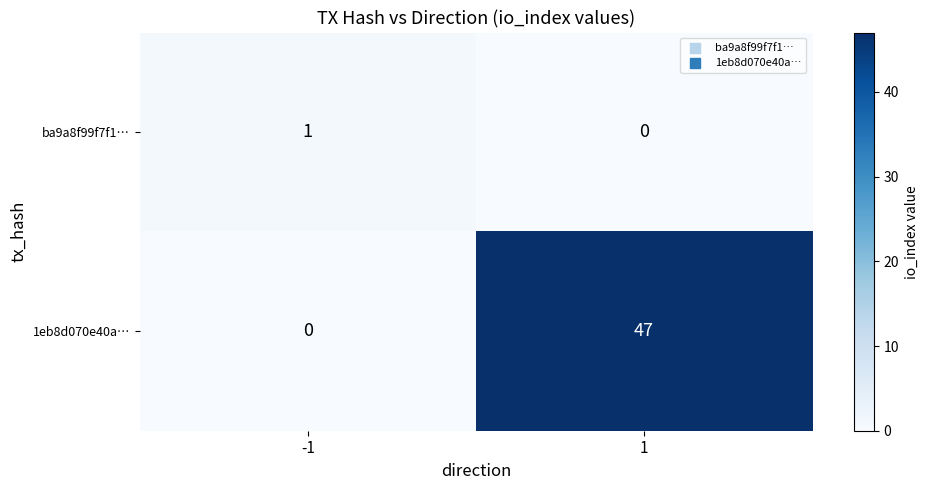

Reading right to left, list all the values displayed in this chart.

ba9a8f99f7f1…: 1=0	-1=1
1eb8d070e40a…: 1=47	-1=0